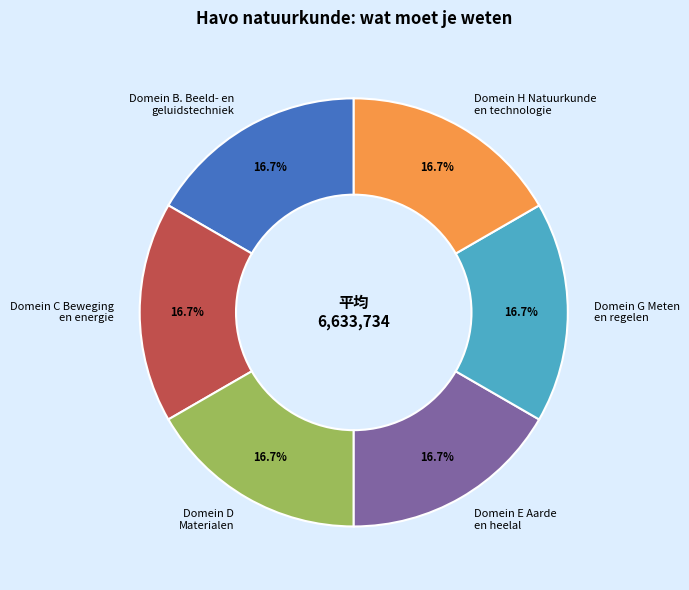

Is Domein B. Beeld- en geluidstechniek the majority of the pie?

No